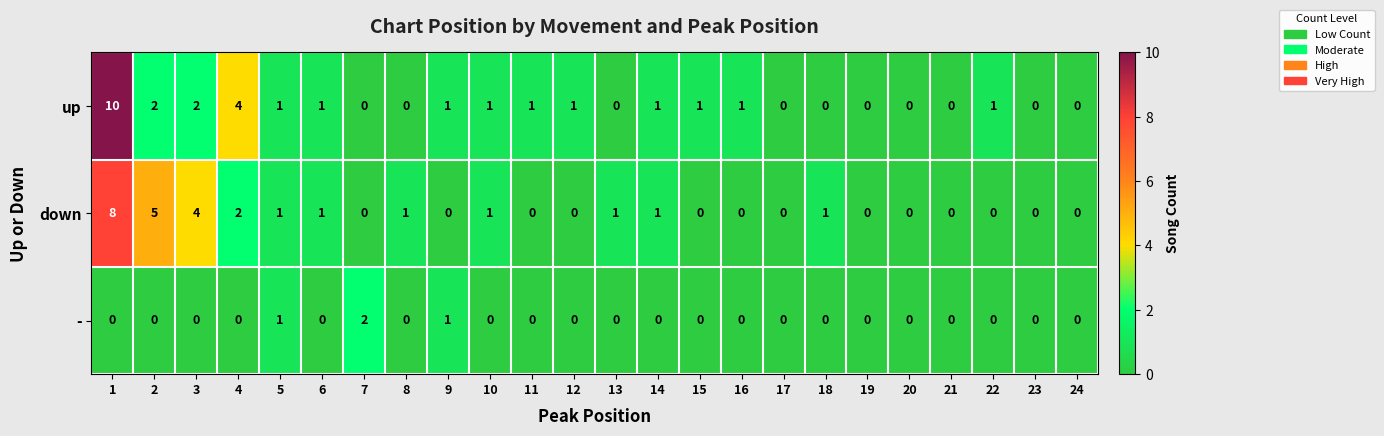

How many series are shown in this chart?

3